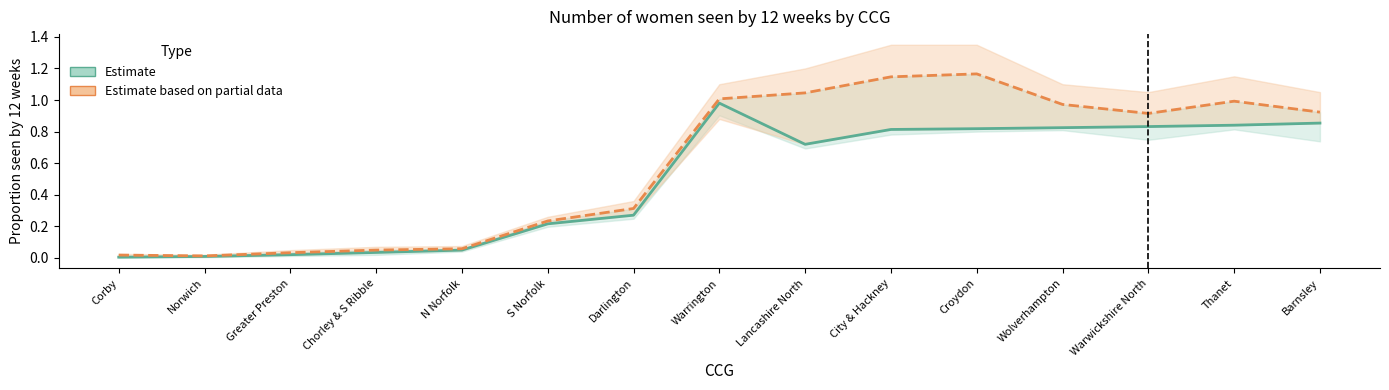

What are all the series names shown in the legend?

Estimate, Estimate based on partial data